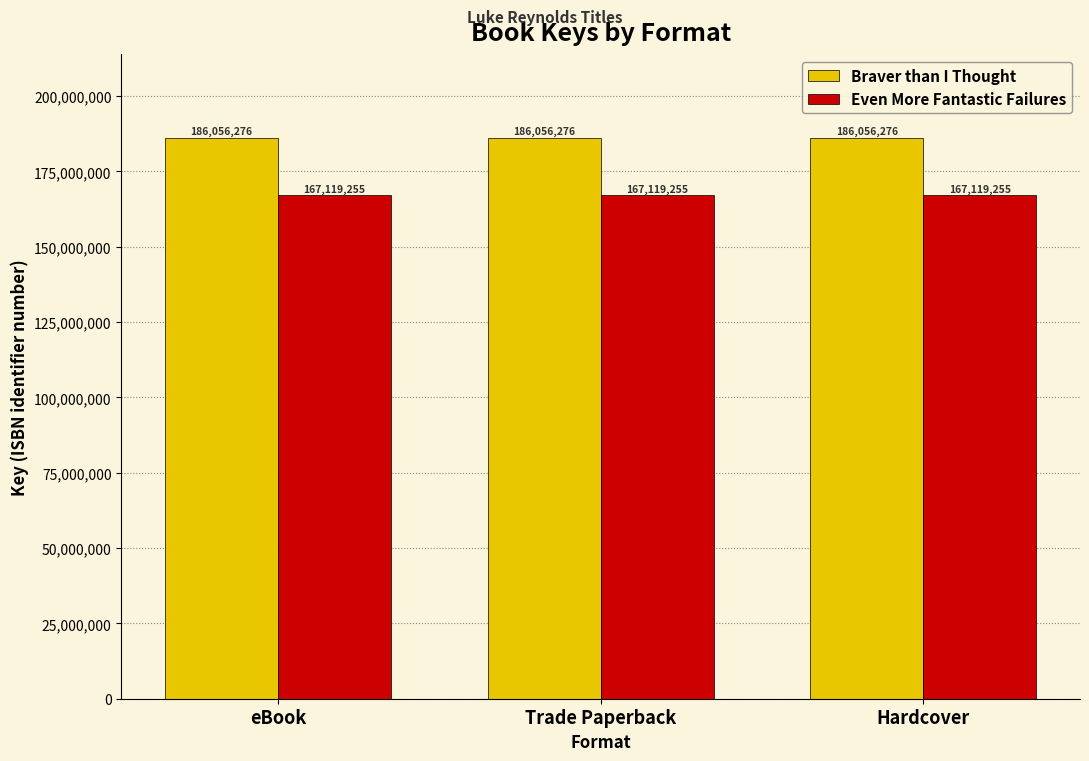

Reading left to right, transcribe all the data shown in this chart.

Braver than I Thought: 186056276	186056276	186056276
Even More Fantastic Failures: 167119255	167119255	167119255